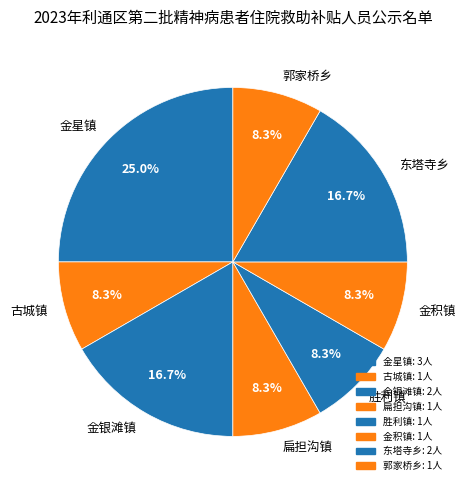

Between 郭家桥乡 and 东塔寺乡, which is larger?

东塔寺乡